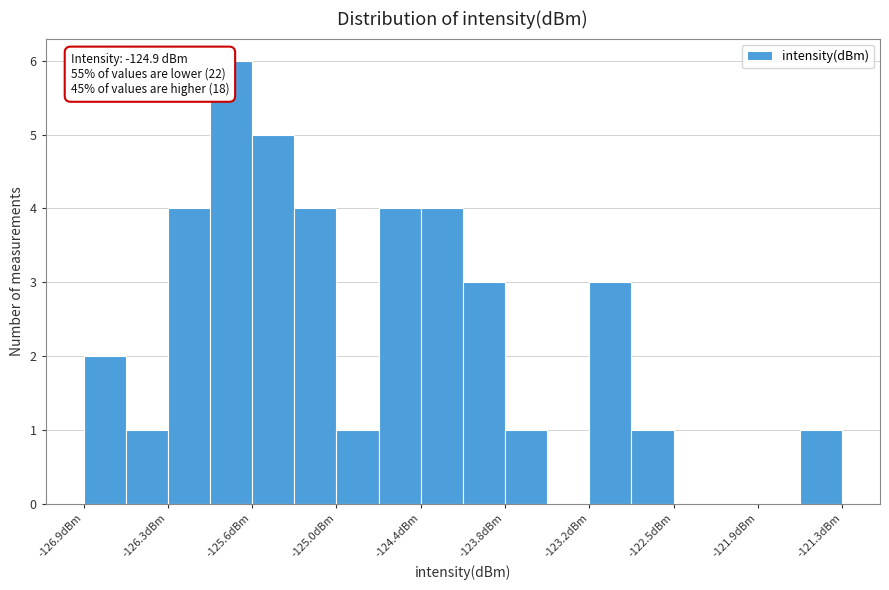

Around what value on the x-axis is the tallest bar? Give the approximate position of its centre, as read against the axis.

-125.8